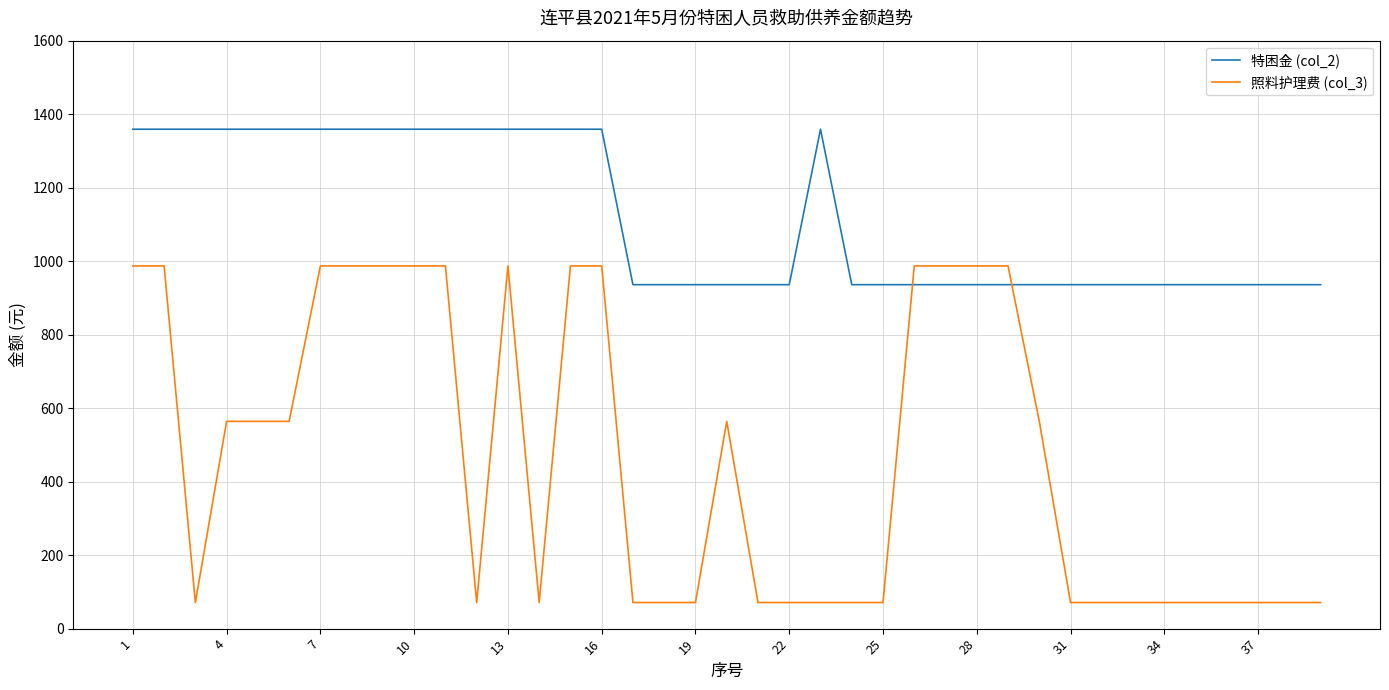

Which series has the largest range (max minus min)?

照料护理费 (col_3)